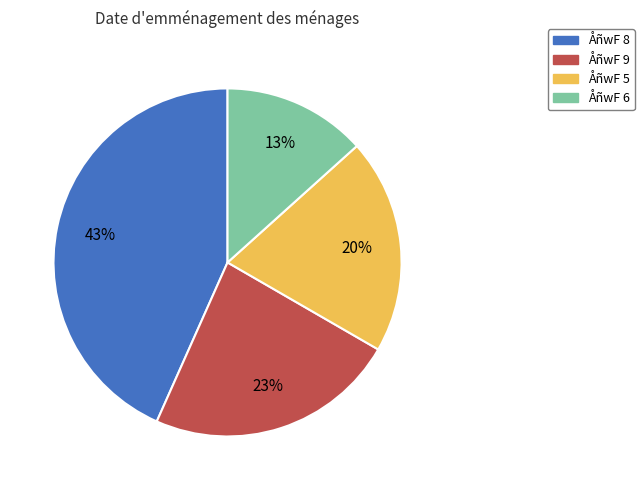

True or false: ÅñwF 6 accounts for 3% of the total.

False